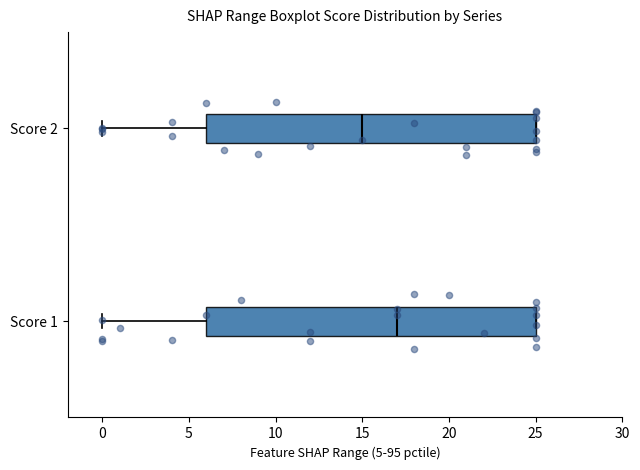

Which box's median line is the furthest to the left?

Score 2